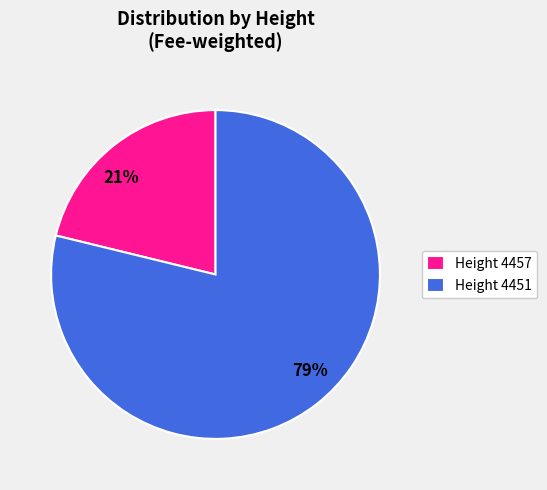

Do Height 4457 and Height 4451 together represent more than half of the pie?

Yes